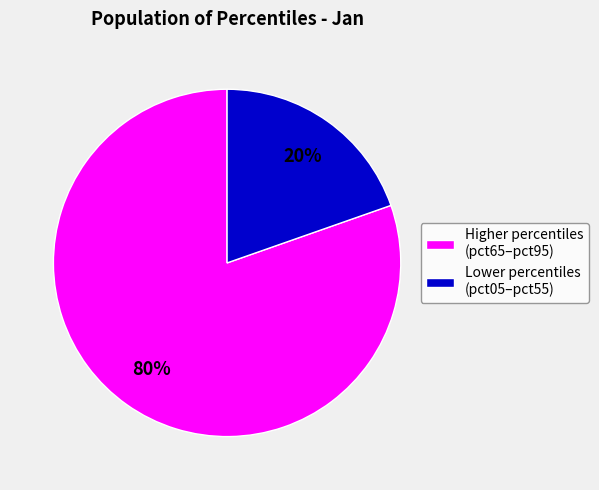

The Higher percentiles (pct65–pct95) slice represents 71% of the pie. True or false?

False